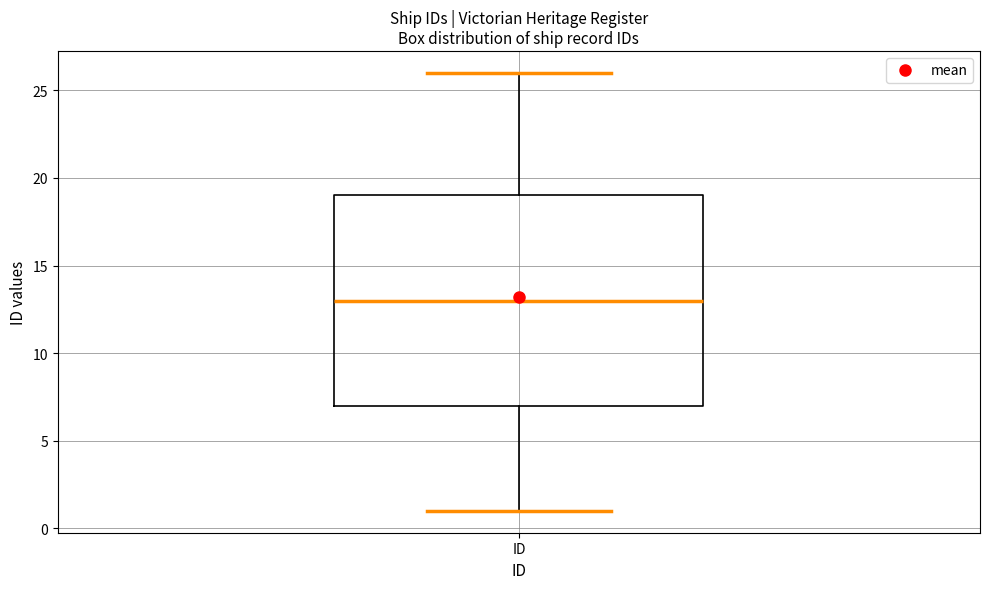

Transcribe this box plot: give where the median line is, the range the box spans, and where the two whiskers end, as read against the y-axis. The values are not printed on the chart, so give them approximately, as read against the axis.

median 13, box 7 to 19, whiskers 1 to 26